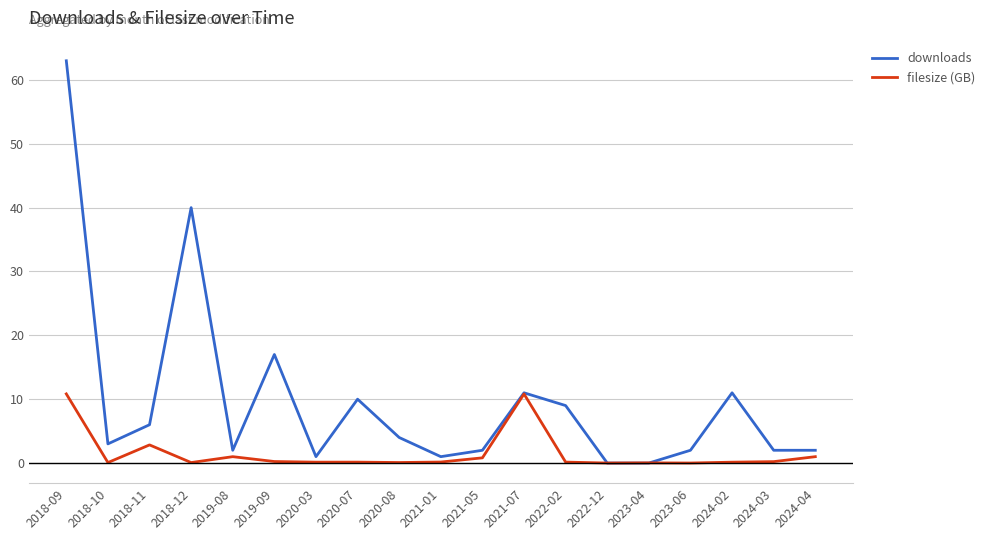

What is the sum of all downloads values?

186.0